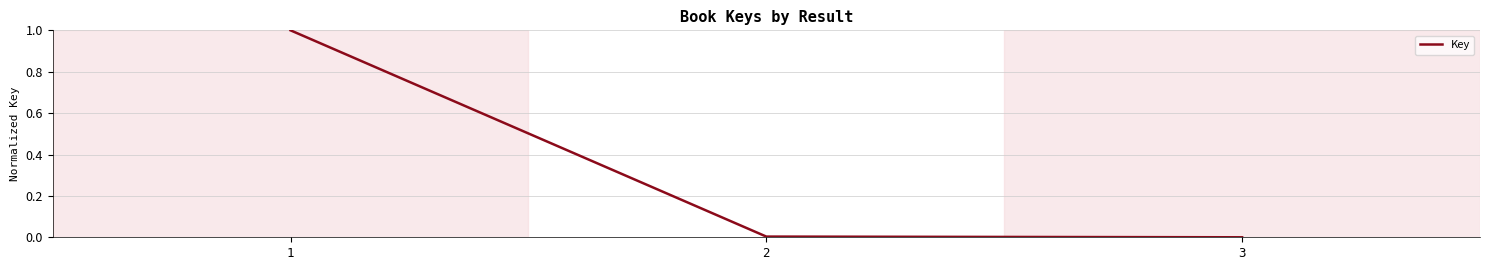

How many distinct data groups are displayed?

1